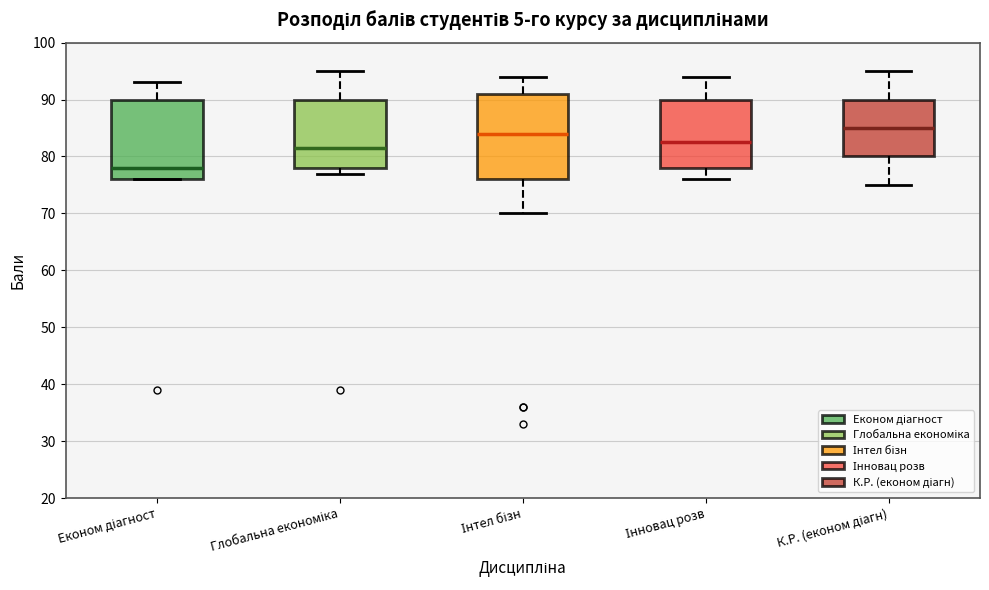

Which box is the tallest, from its lower edge to its upper edge?

Інтел бізн